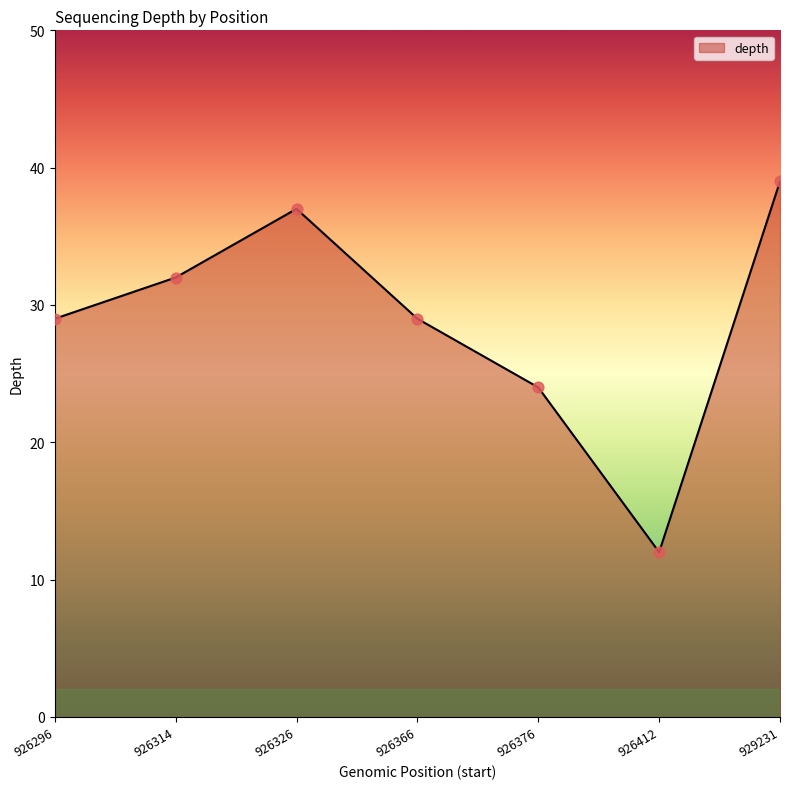

Which has a higher value, 926376 or 926296?

926296